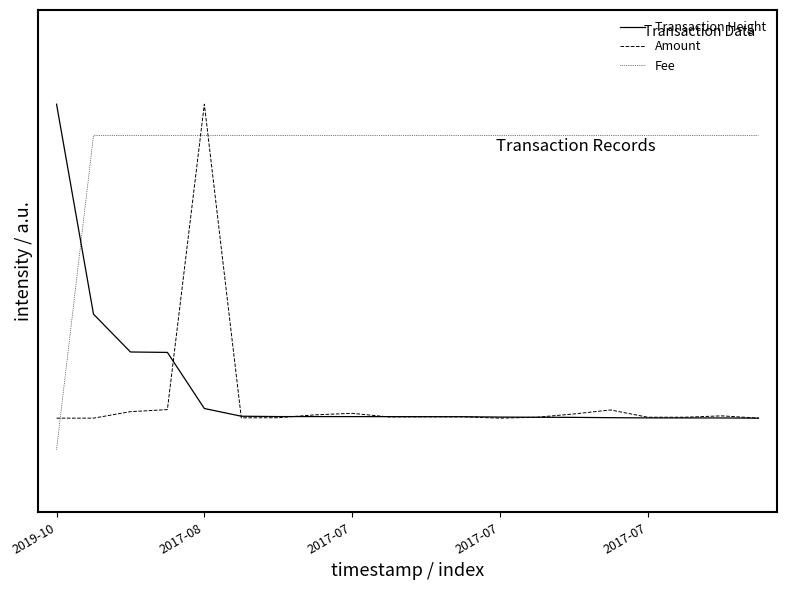

What is the maximum value for Fee?

0.9